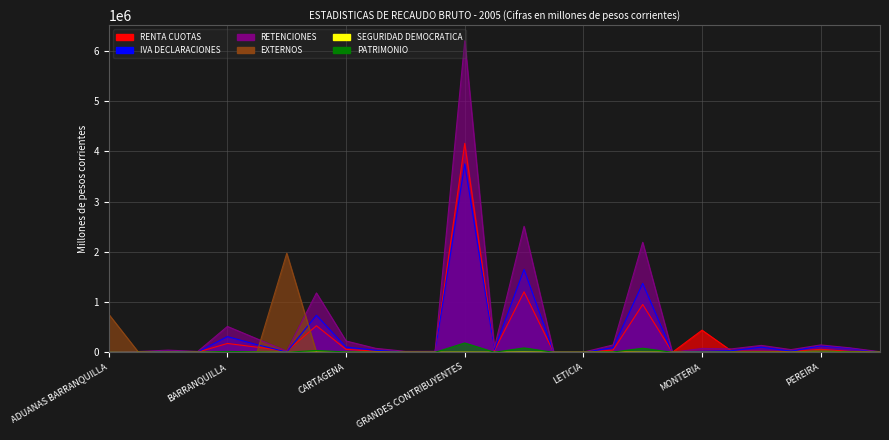

Which label corresponds to the largest value in the chart?

GRANDES CONTRIBUYENTES